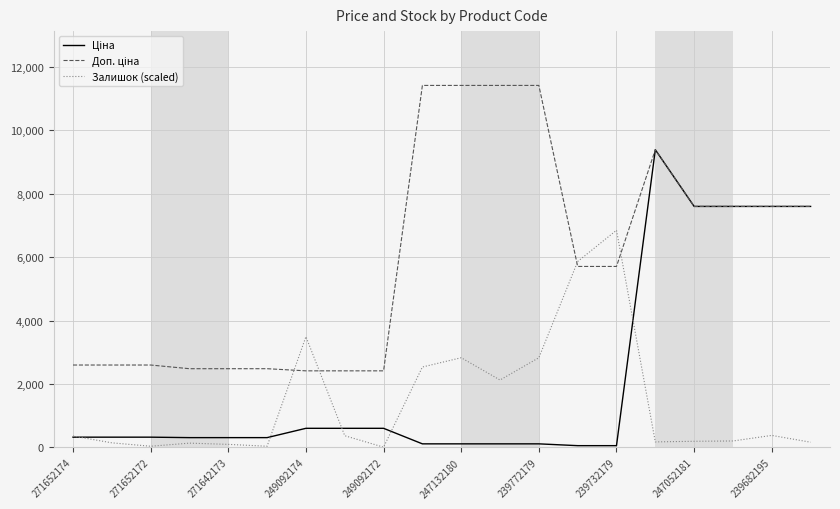

Does the chart have visible grid lines?

Yes